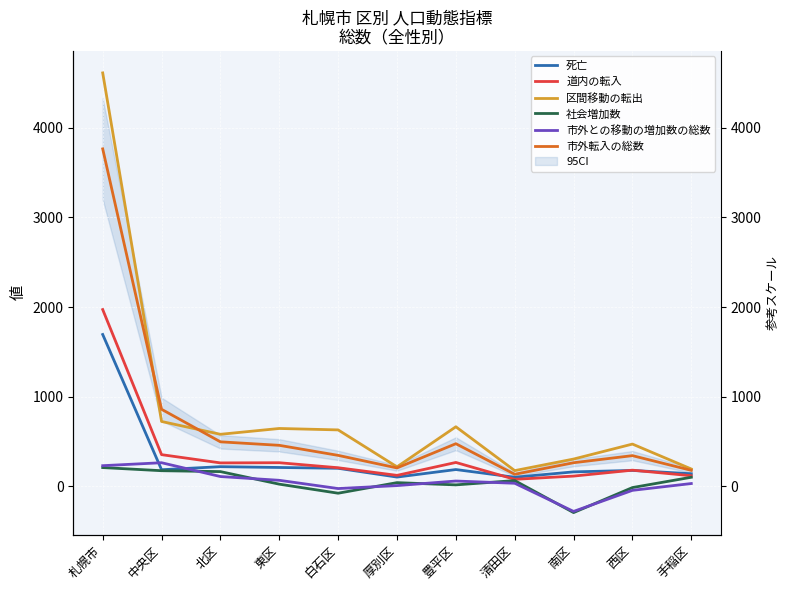

What is the sum of all 道内の転入 values?

3944